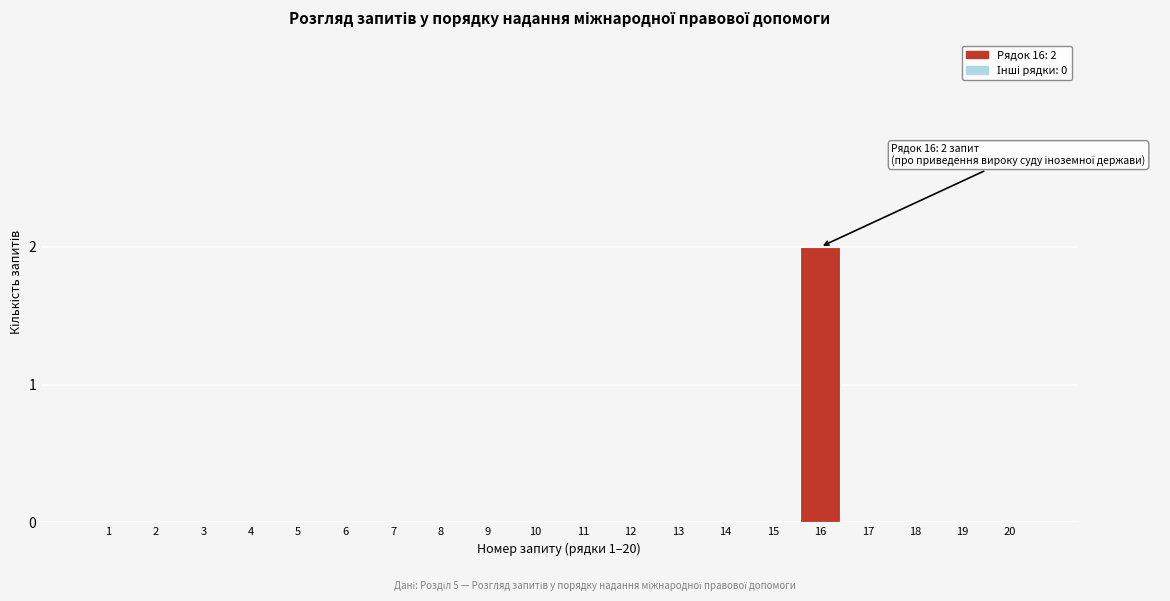

Reading left to right, transcribe all the data shown in this chart.

1=0	2=0	3=0	4=0	5=0	6=0	7=0	8=0	9=0	10=0	11=0	12=0	13=0	14=0	15=0	16=2	17=0	18=0	19=0	20=0